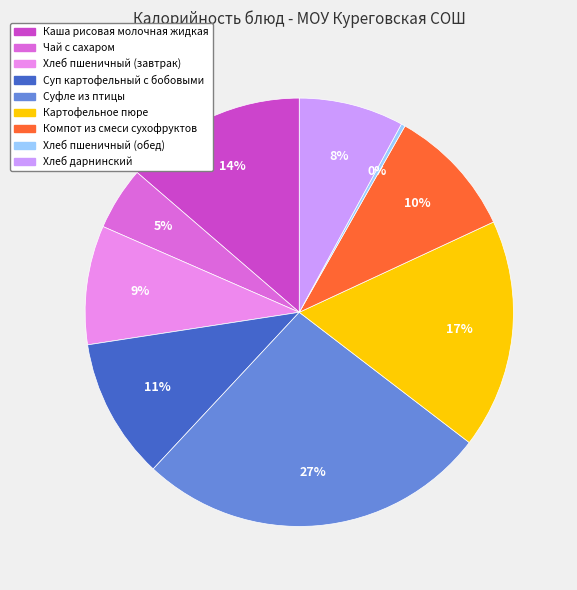

Which has a higher value, Каша рисовая молочная жидкая or Картофельное пюре?

Картофельное пюре